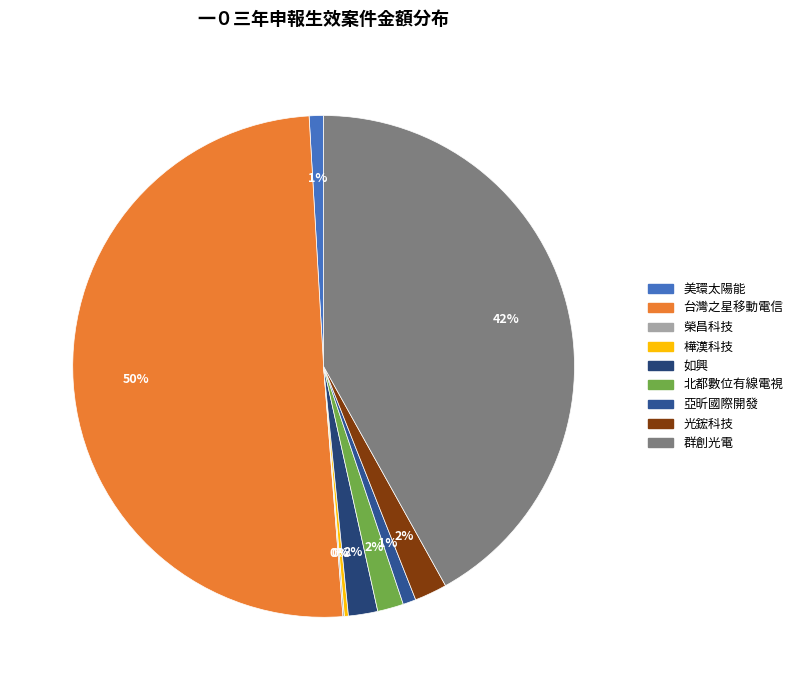

To the nearest percent, what is the combined percentage of 美環太陽能 and 亞昕國際開發?

2%